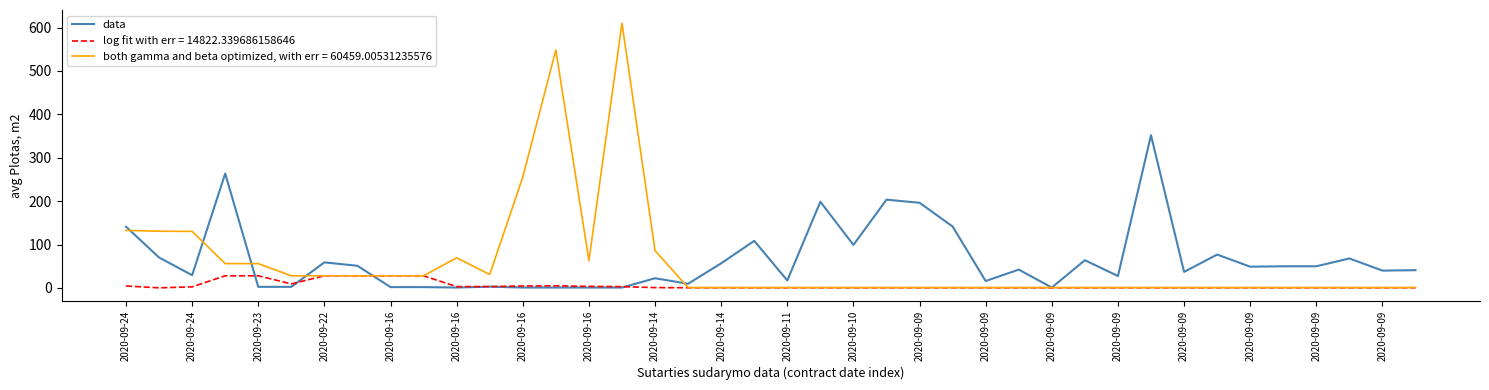

List the series in order of their peak value, lowest first.

log fit with err = 14822.339686158646, data, both gamma and beta optimized, with err = 60459.00531235576